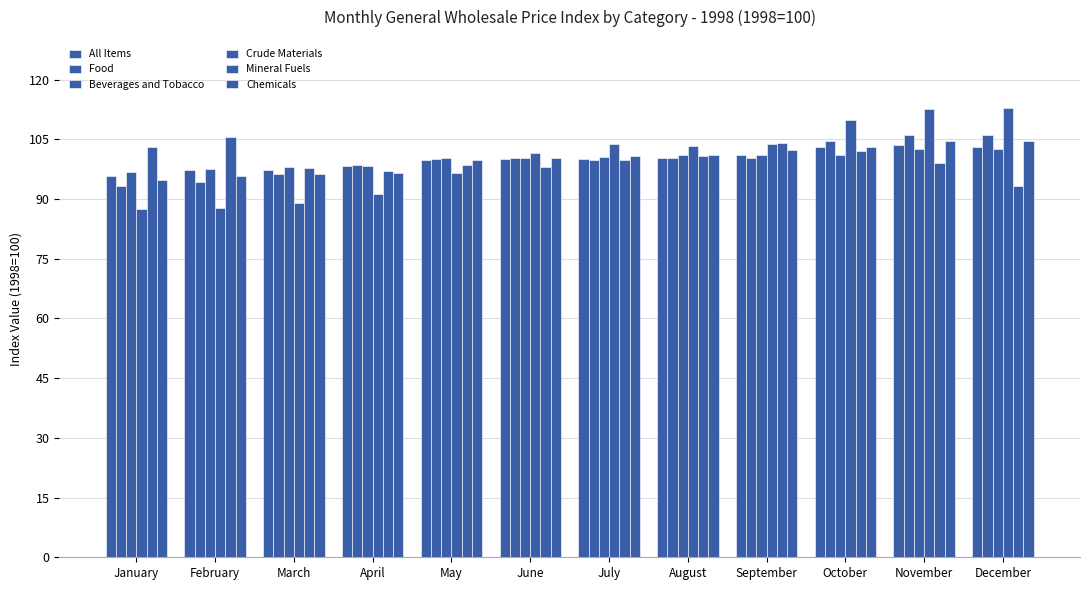

Read the Mineral Fuels value at November.

99.0